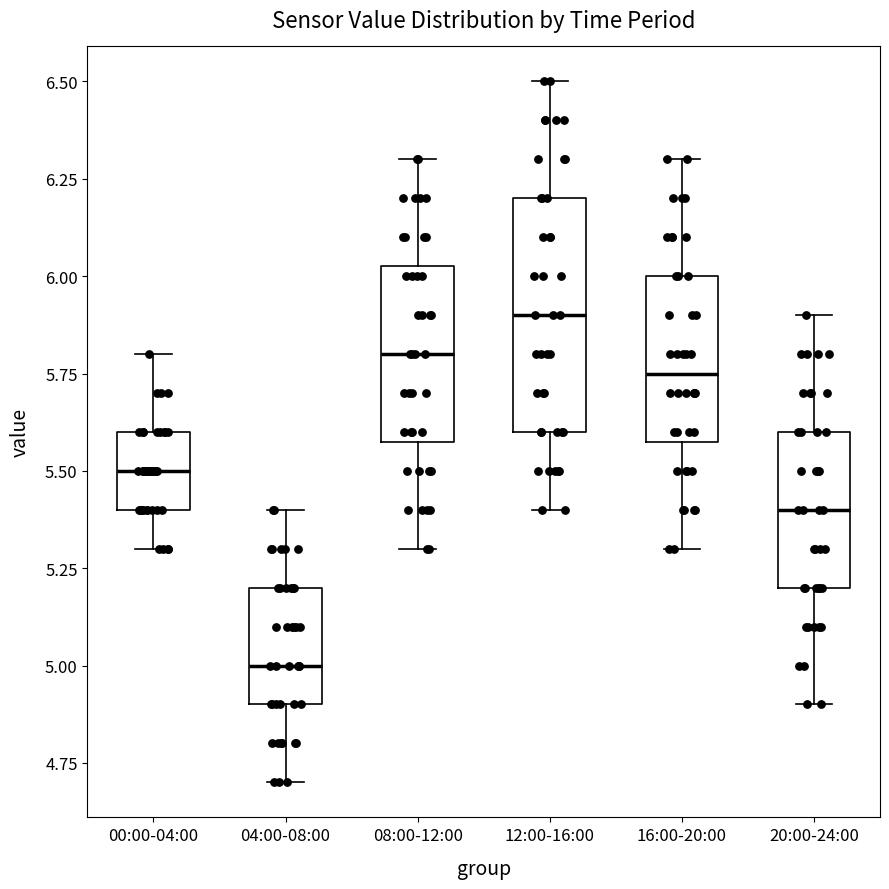

Where is the lower edge of the box for 12:00-16:00 on the y-axis? The values are not printed on the chart, so give them approximately, as read against the axis.

5.60